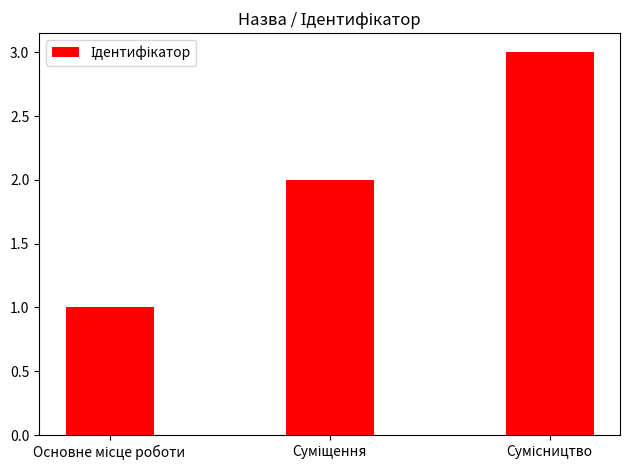

Reading left to right, list all the values displayed in this chart.

1	2	3